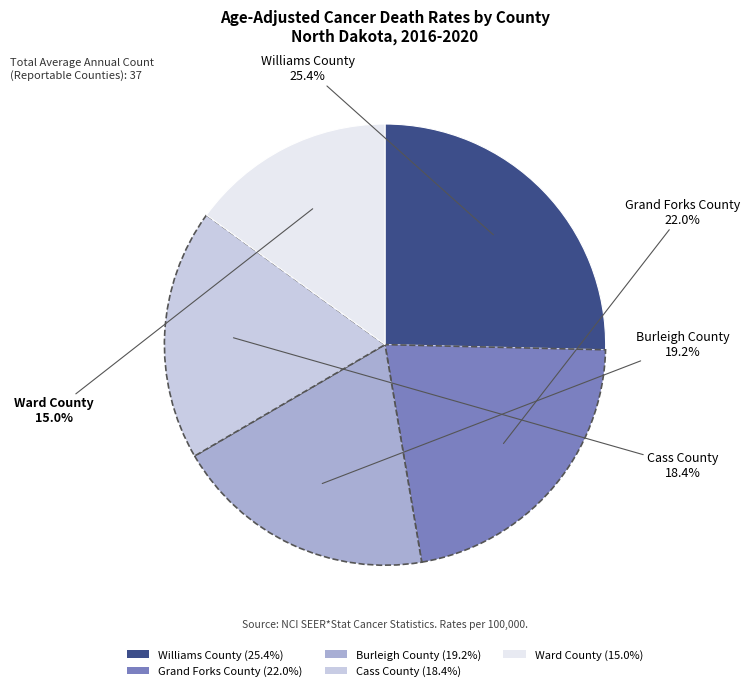

Approximately how many times larger is the value at Cass County compared to Grand Forks County?

0.8